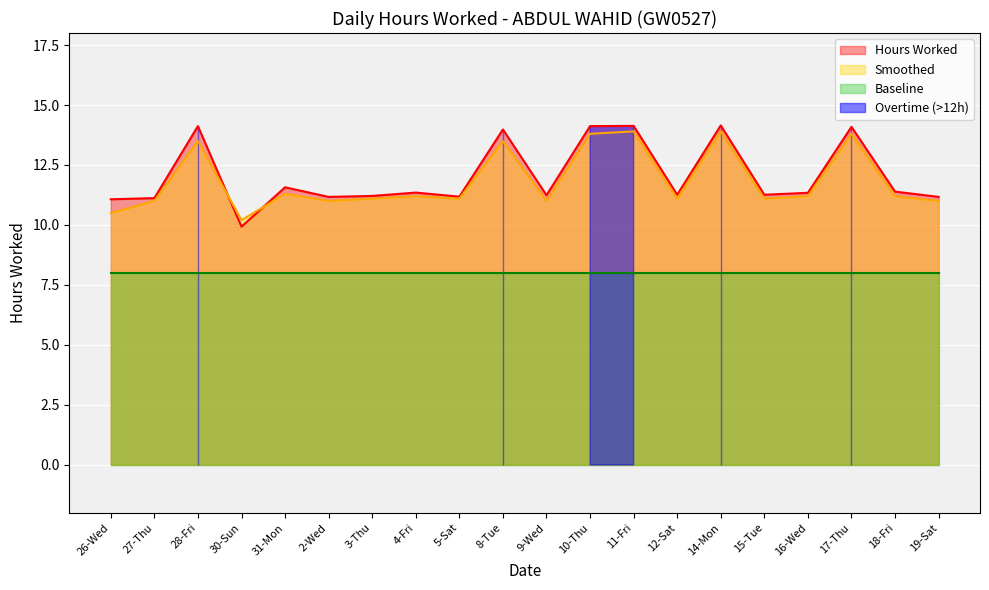

How many interior local peaks does the Hours Worked series have?

7